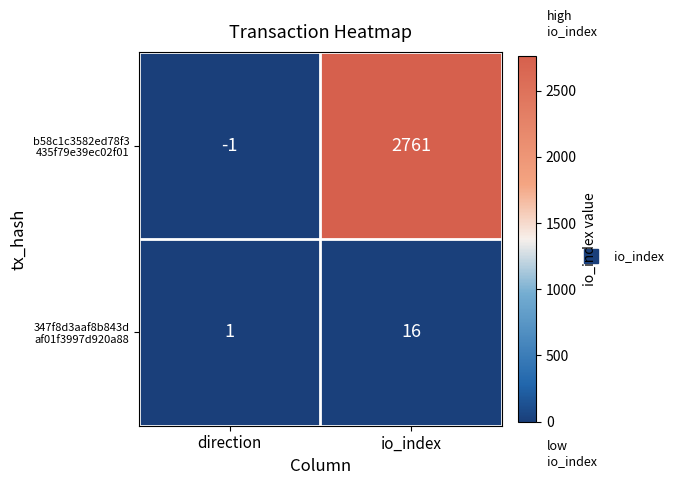

Which category has the highest value across all series?

io_index